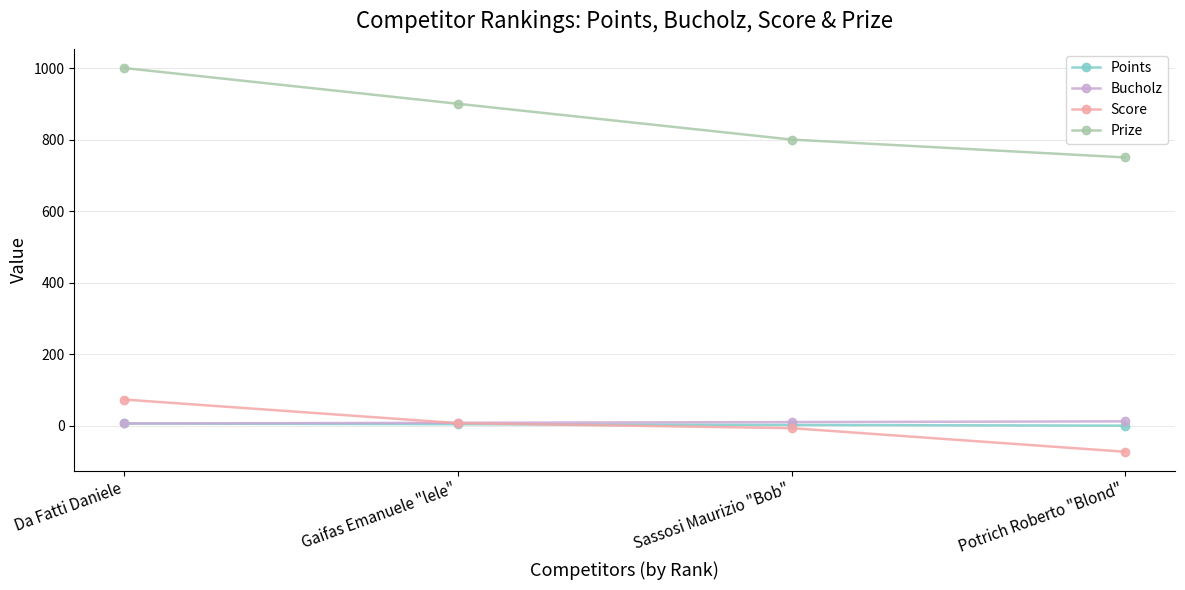

How many data points does each series have?

4